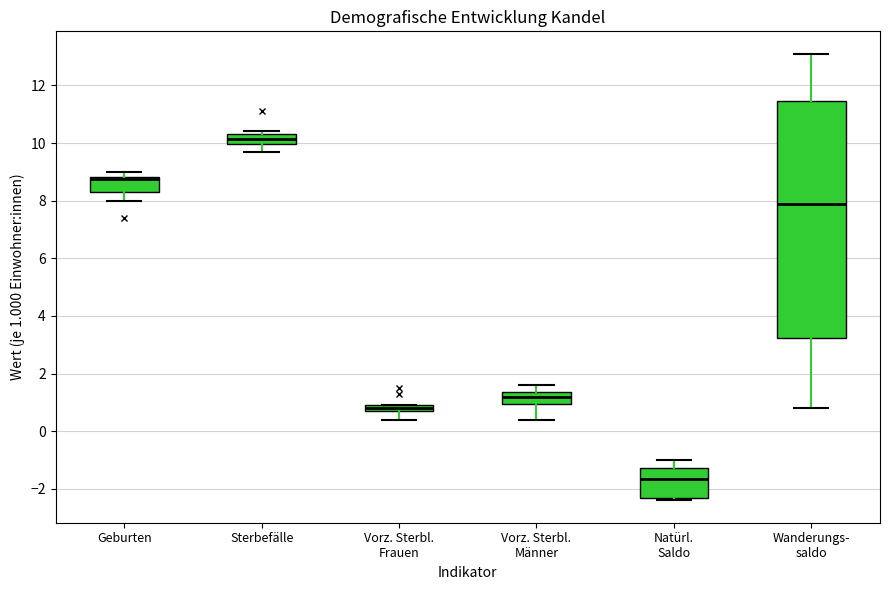

Which box has the lowest median line?

Natürl. Saldo